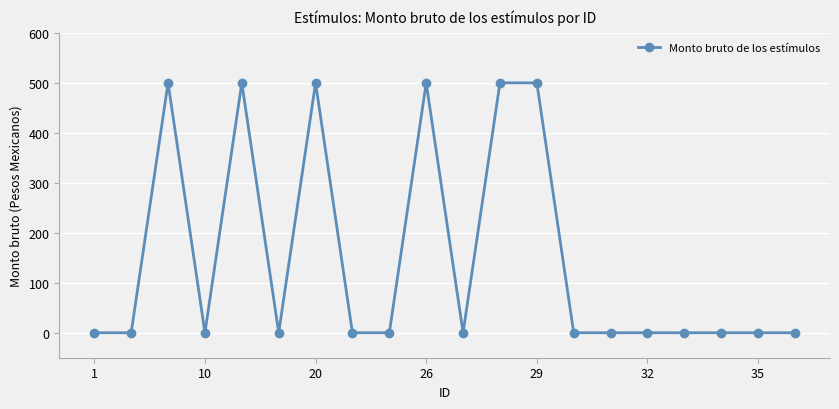

Does the chart have visible grid lines?

Yes